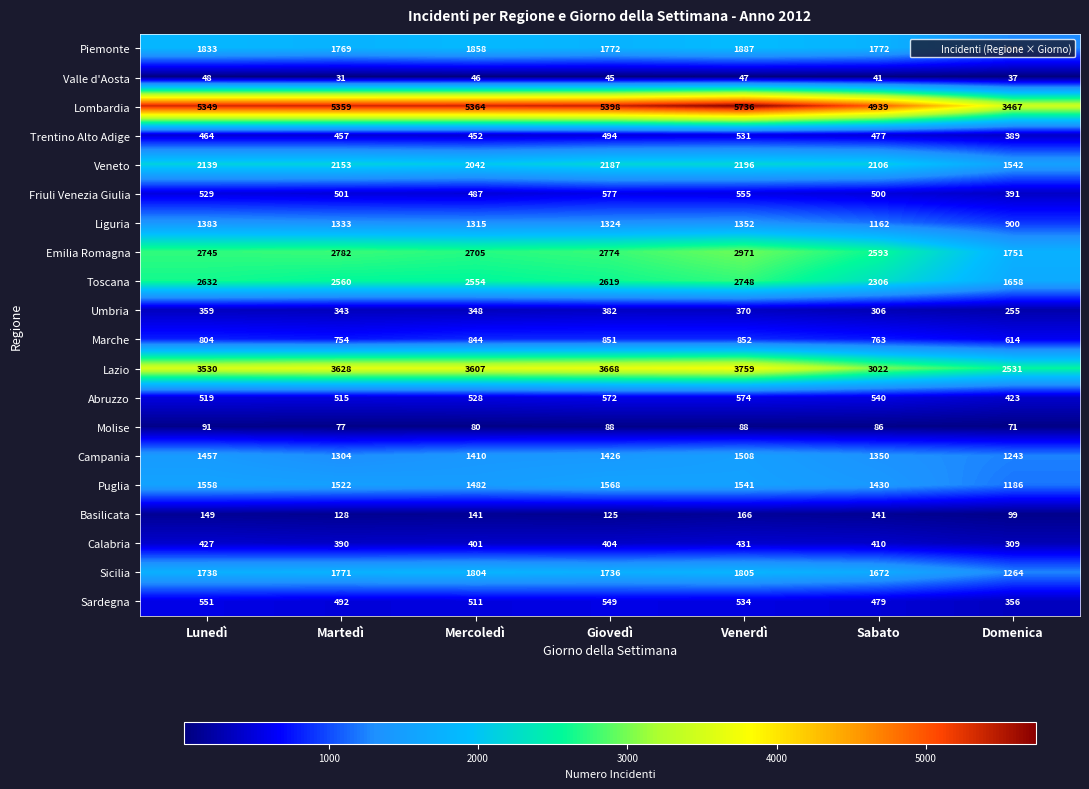

At Venerdì, list the series in order from smallest to largest.

Valle d'Aosta, Molise, Basilicata, Umbria, Calabria, Trentino Alto Adige, Sardegna, Friuli Venezia Giulia, Abruzzo, Marche, Liguria, Campania, Puglia, Sicilia, Piemonte, Veneto, Toscana, Emilia Romagna, Lazio, Lombardia